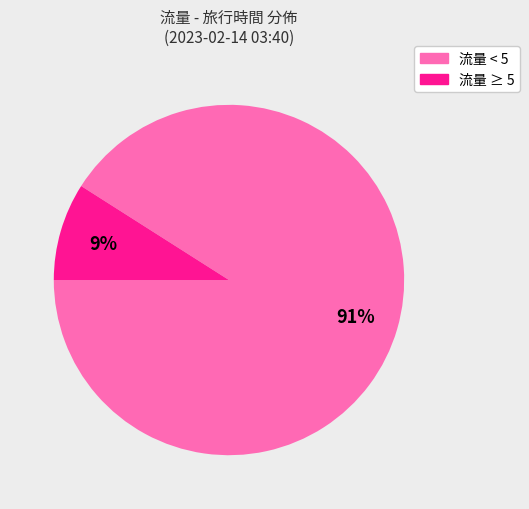

To the nearest percent, what is the difference between the largest and smallest slice percentages?

82%